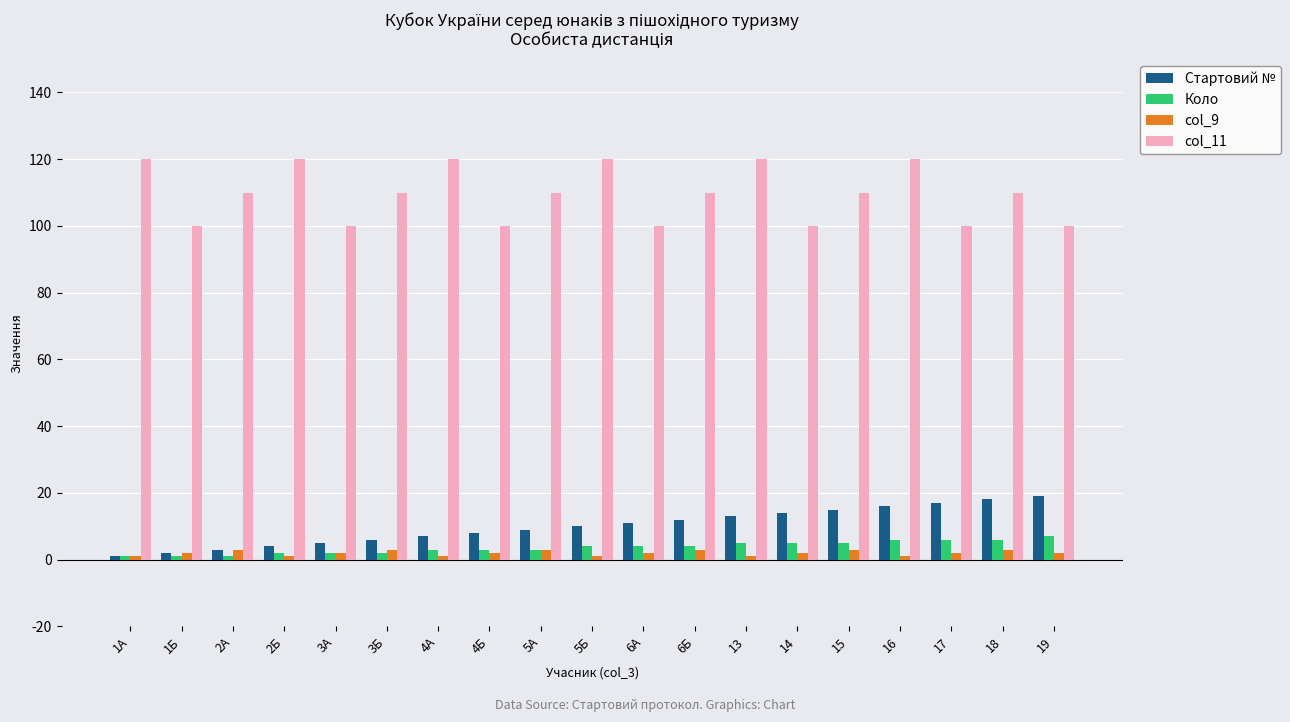

Which series has the largest total across all categories?

col_11